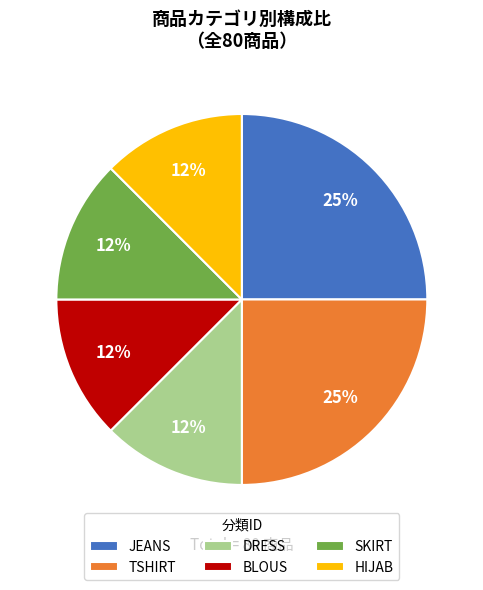

Combined, do DRESS and HIJAB account for over 50%?

No